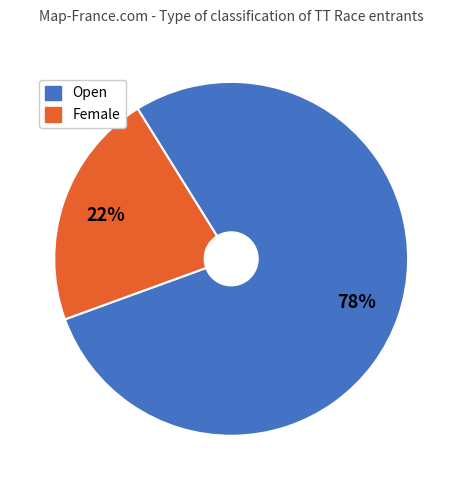

Between Open and Female, which is larger?

Open